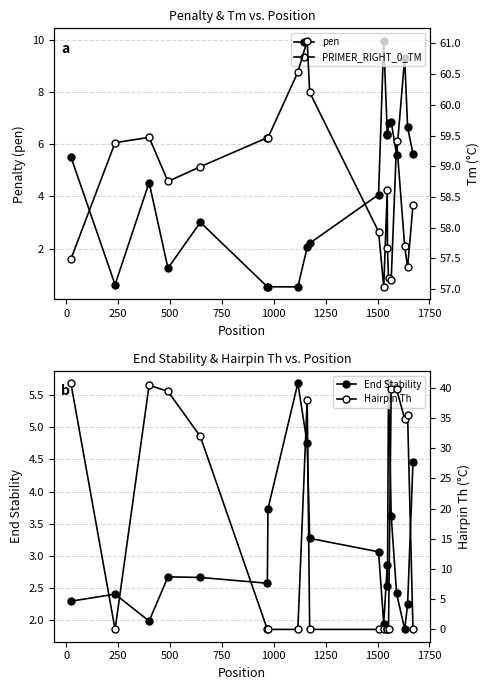

In pen, how many points are lower than both neighbors (excluding endpoints)?

6